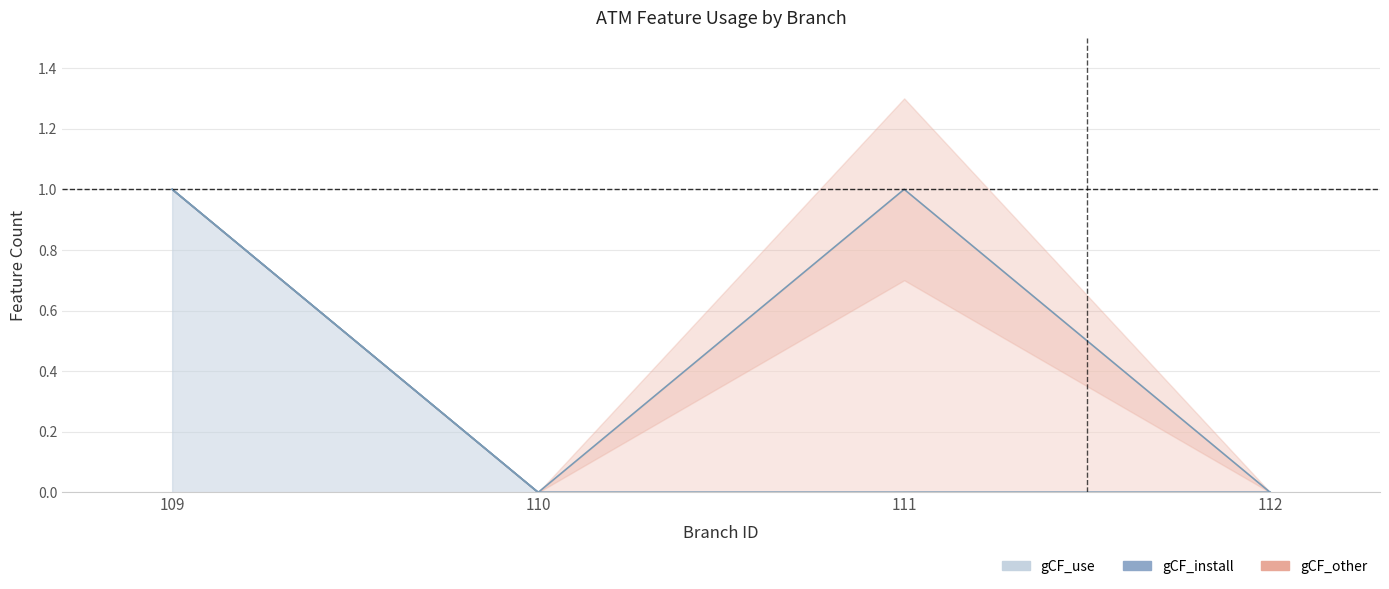

True or false: gCF_use and gCF_other cross at least once.

False